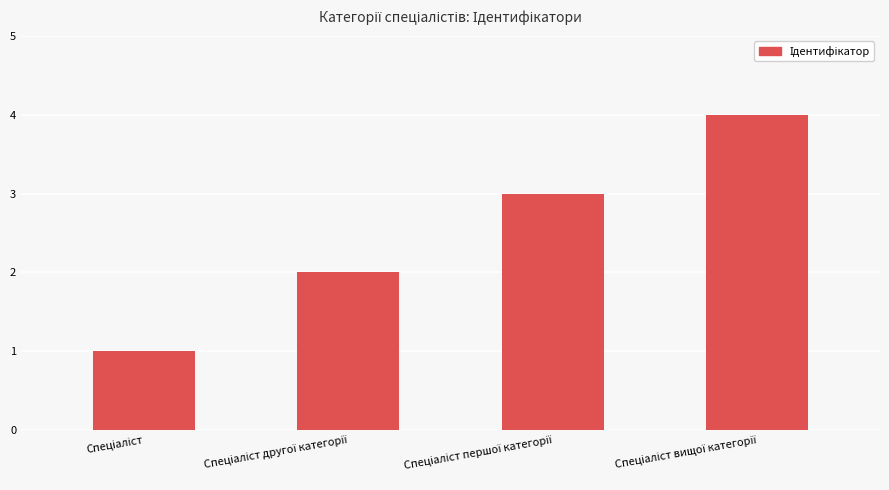

How many values are between 2 and 4?

3